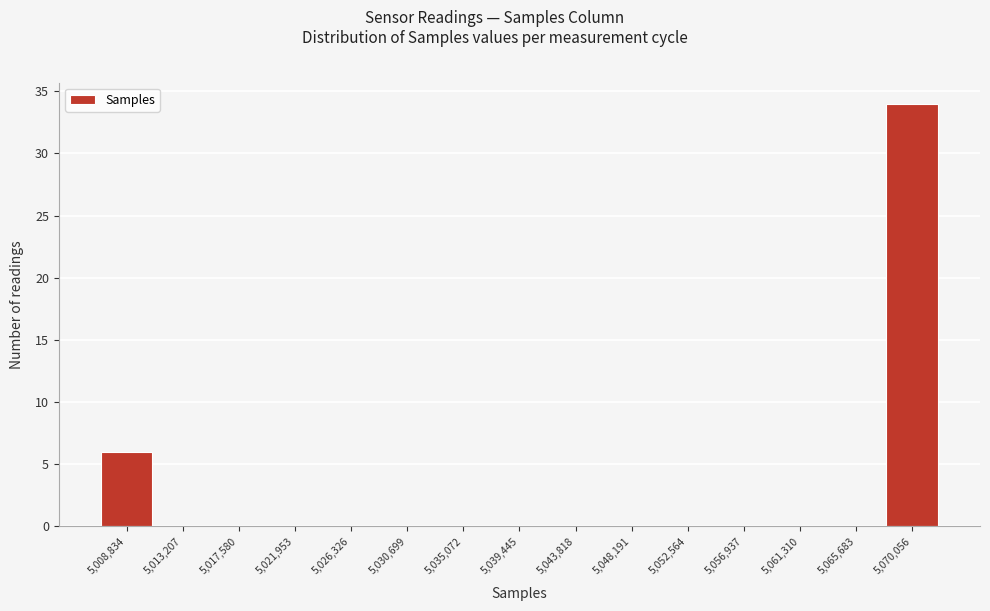

Reading left to right, transcribe all the data shown in this chart.

5,008,834=6	5,013,207=0	5,017,580=0	5,021,953=0	5,026,326=0	5,030,699=0	5,035,072=0	5,039,445=0	5,043,818=0	5,048,191=0	5,052,564=0	5,056,937=0	5,061,310=0	5,065,683=0	5,070,056=34